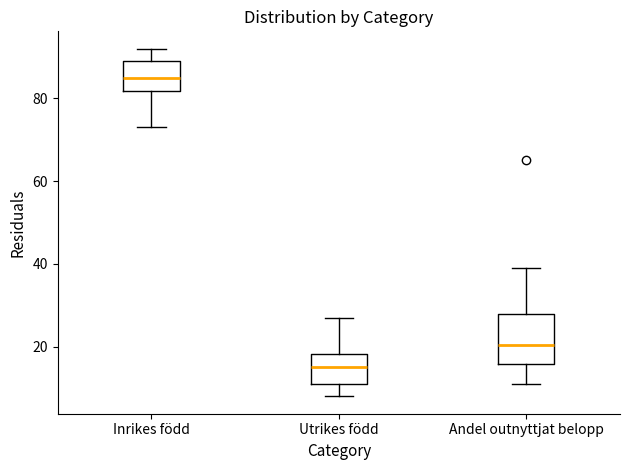

Which box is the tallest, from its lower edge to its upper edge?

Andel outnyttjat belopp